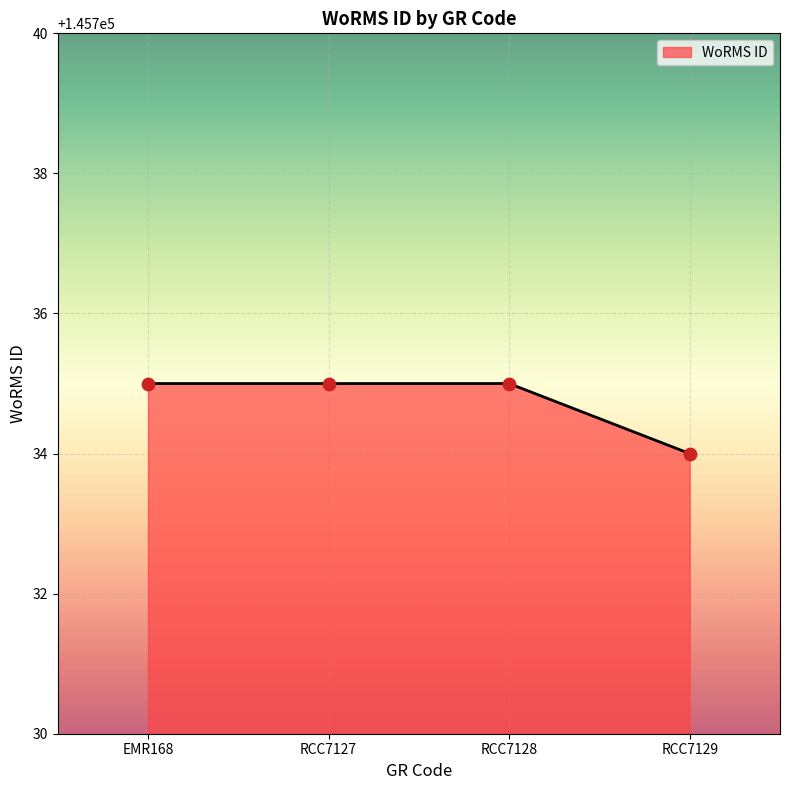

Approximately how many times larger is the value at RCC7129 compared to RCC7128?

1.0